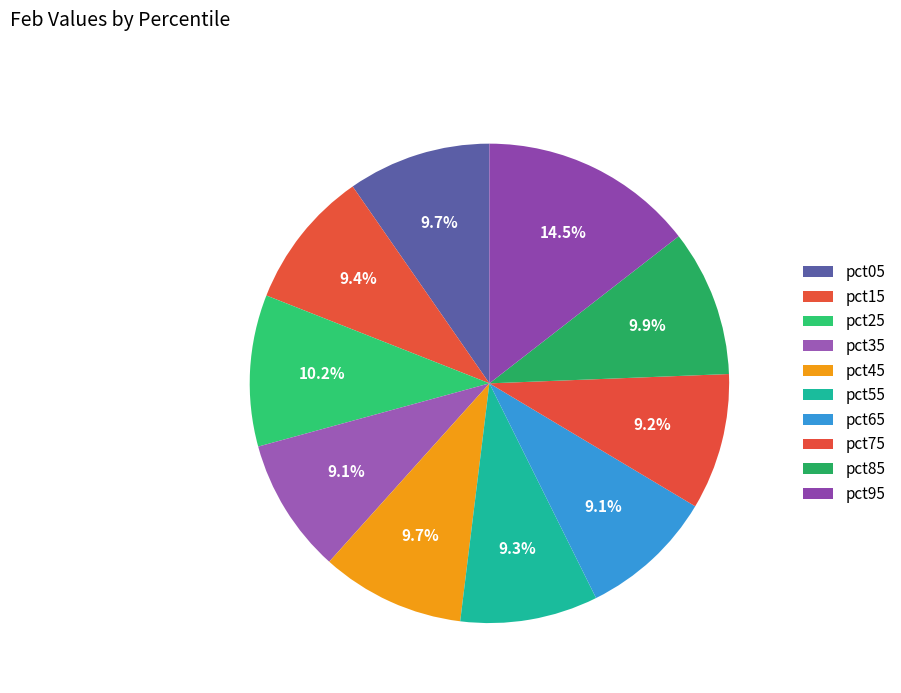

Count the number of slices in the pie.

10